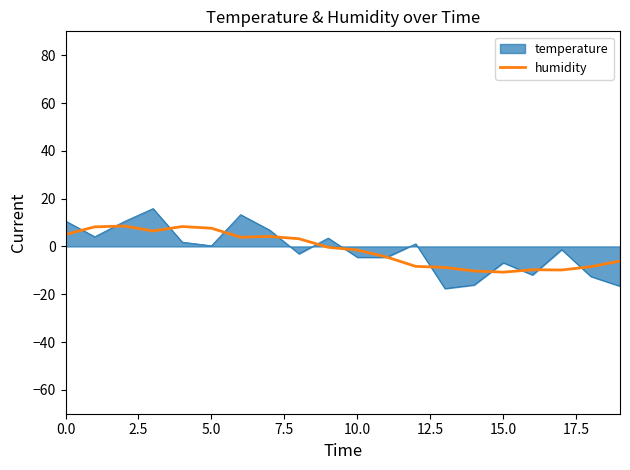

Count the number of categories in the chart.

20